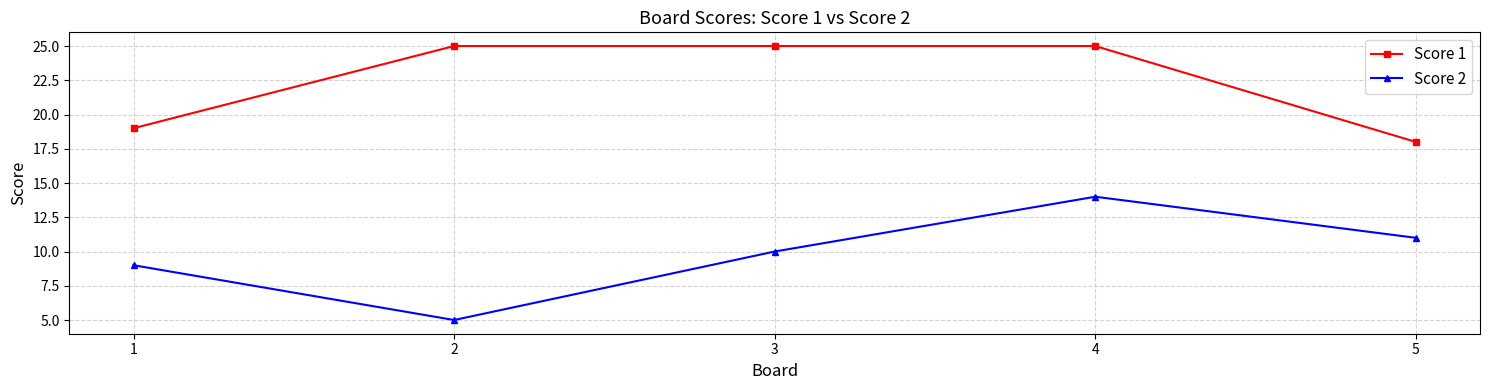

Which series changed the most between 2 and 5?

Score 1